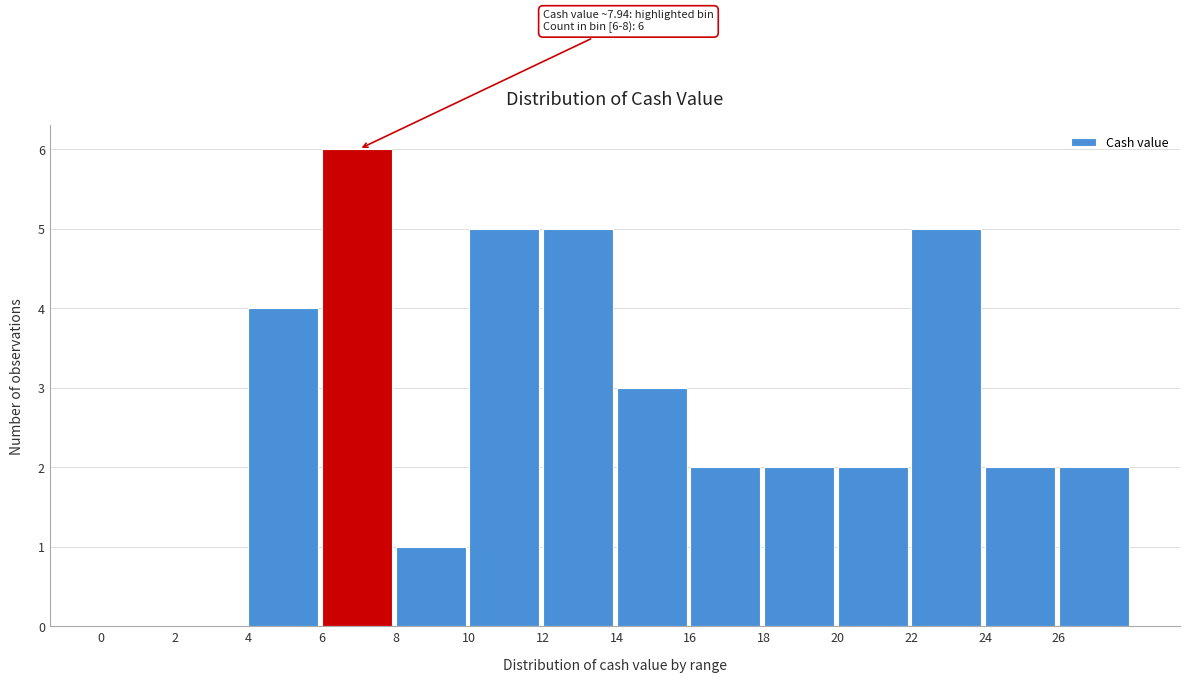

Over which range of the x-axis is the bar tallest?

6 to 8